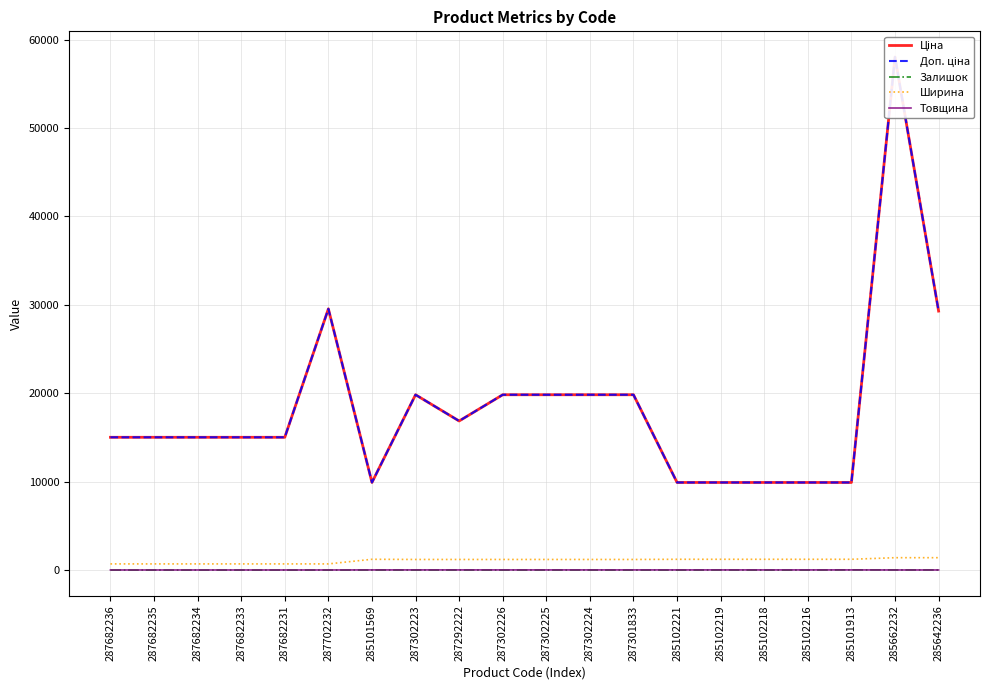

At which category is the sum across all series the highest?

285662232